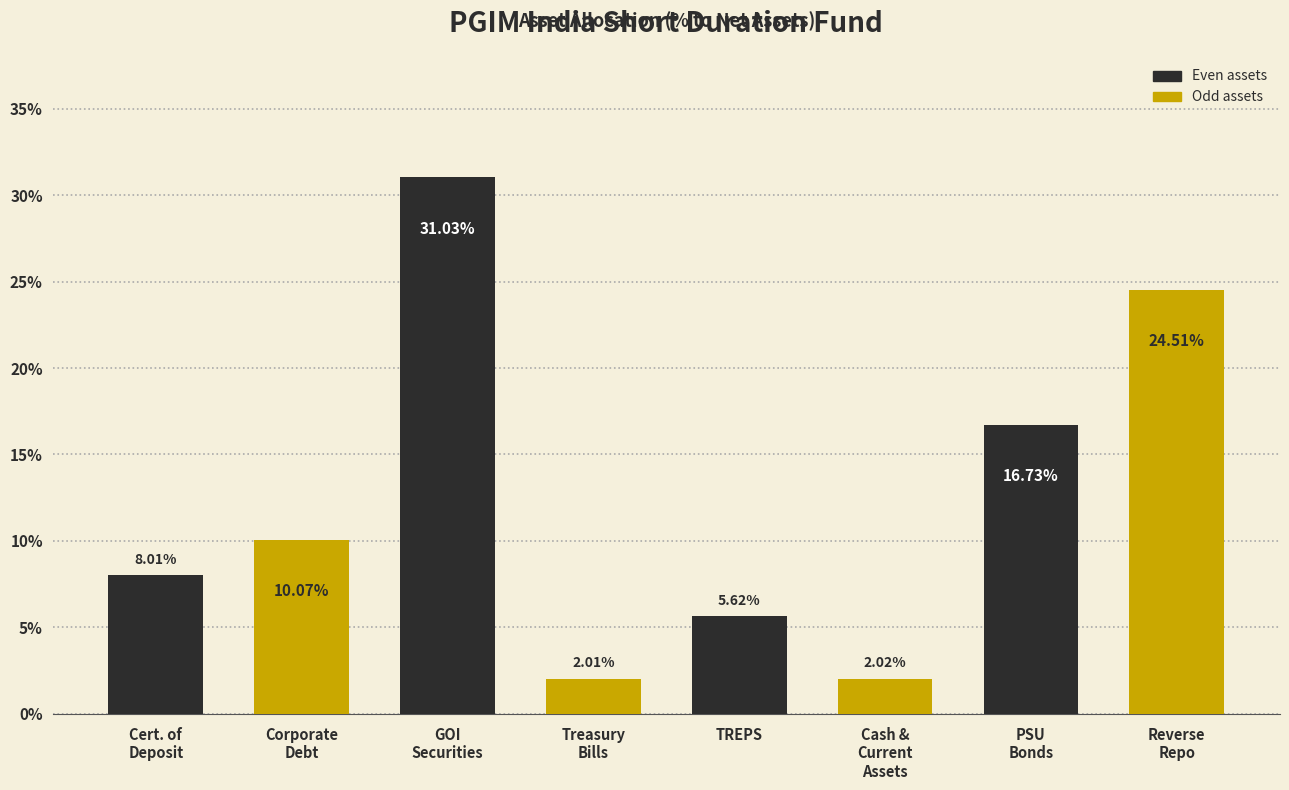

What is the average value?

12.5